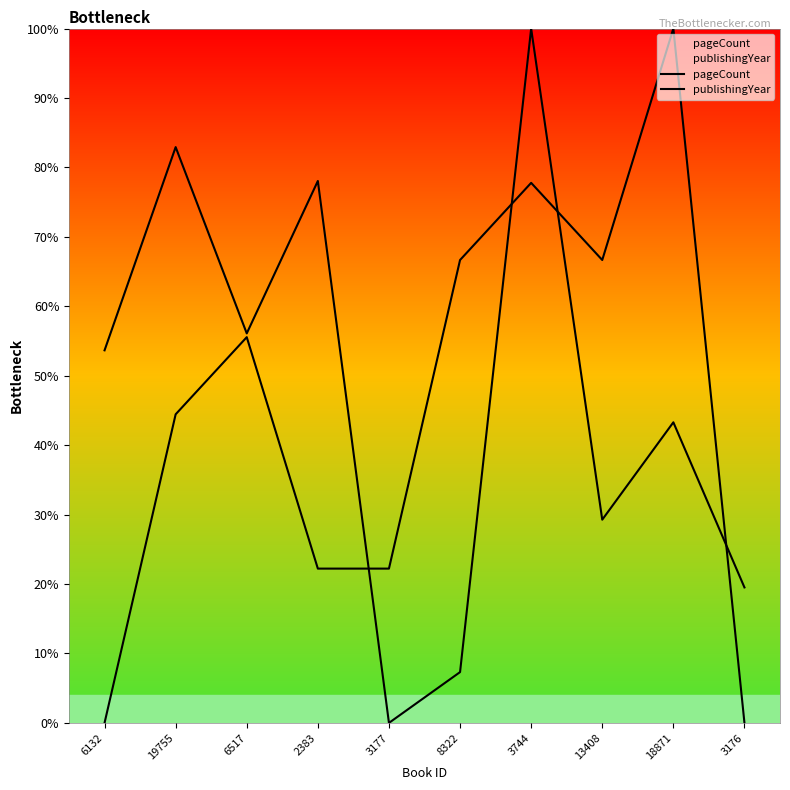

The value of pageCount at 8322 is 7.3. True or false?

True